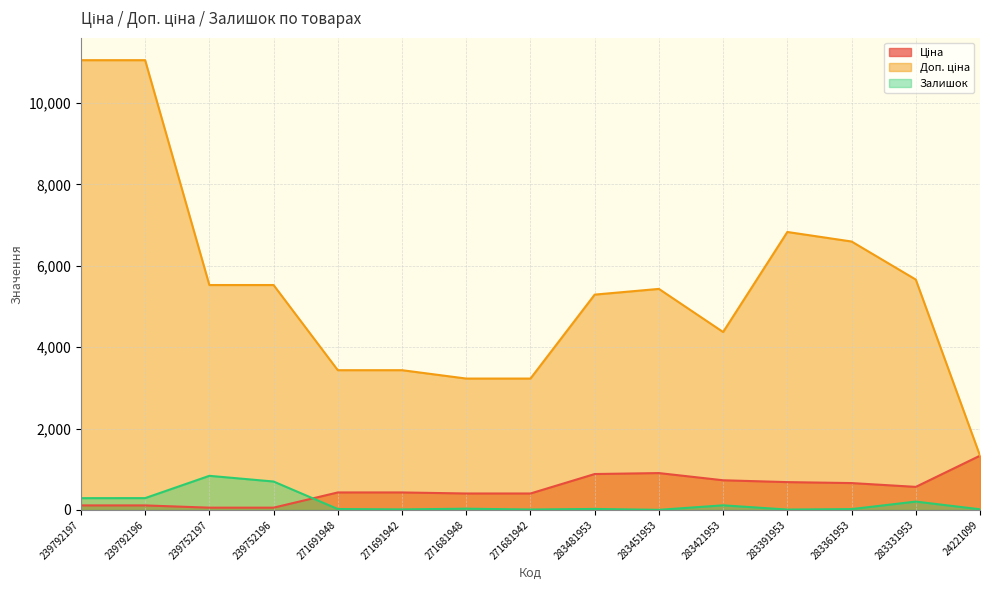

Where do Залишок and Ціна first cross each other?

239752196 and 271691948